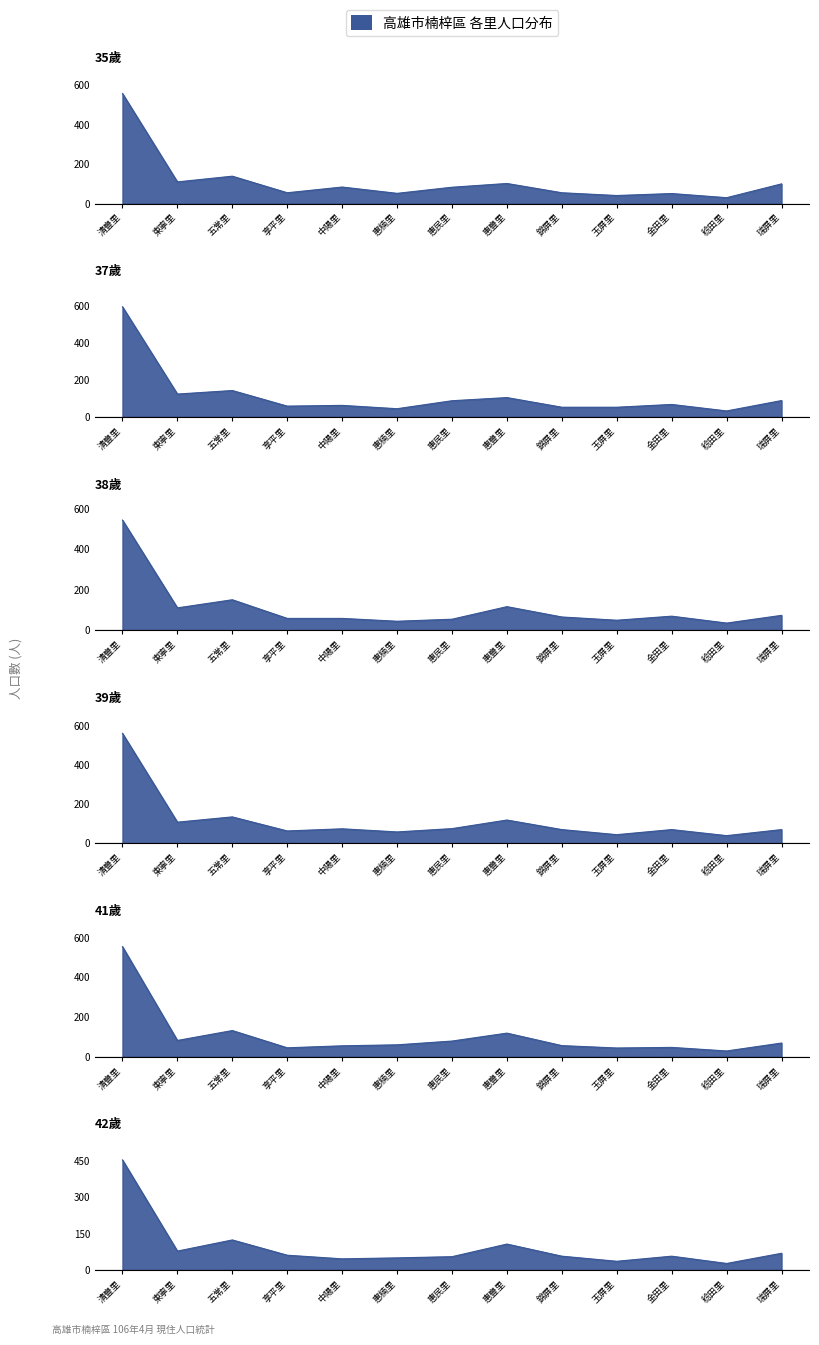

What is the smallest value displayed?

27